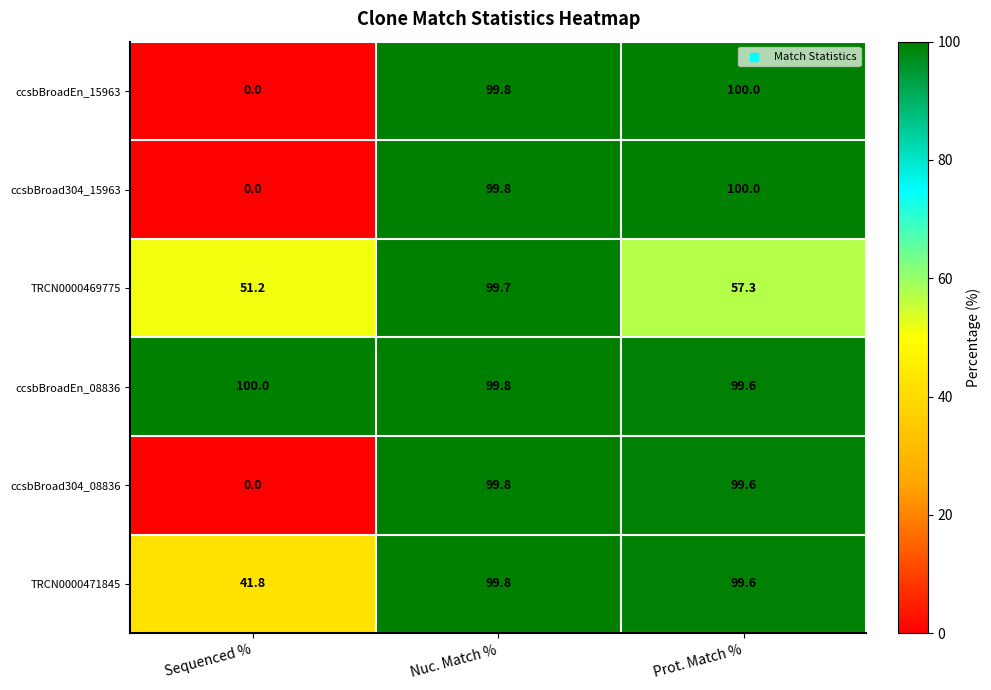

What is the sum of all ccsbBroadEn_08836 values?

299.4